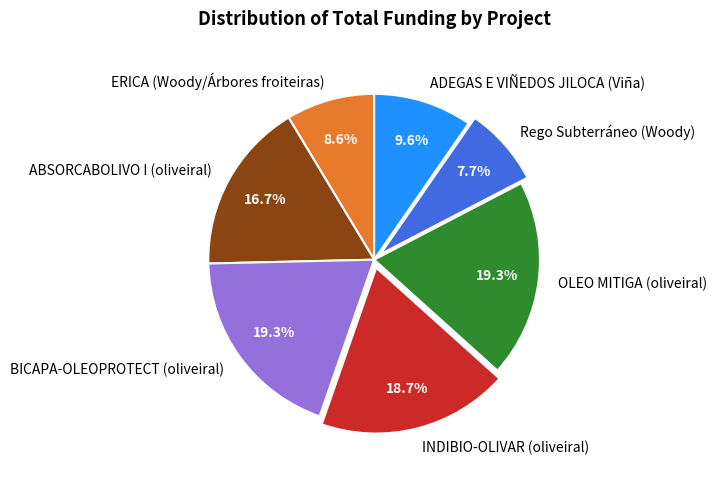

Is it true that BICAPA-OLEOPROTECT (oliveiral) is 19% of the pie?

True